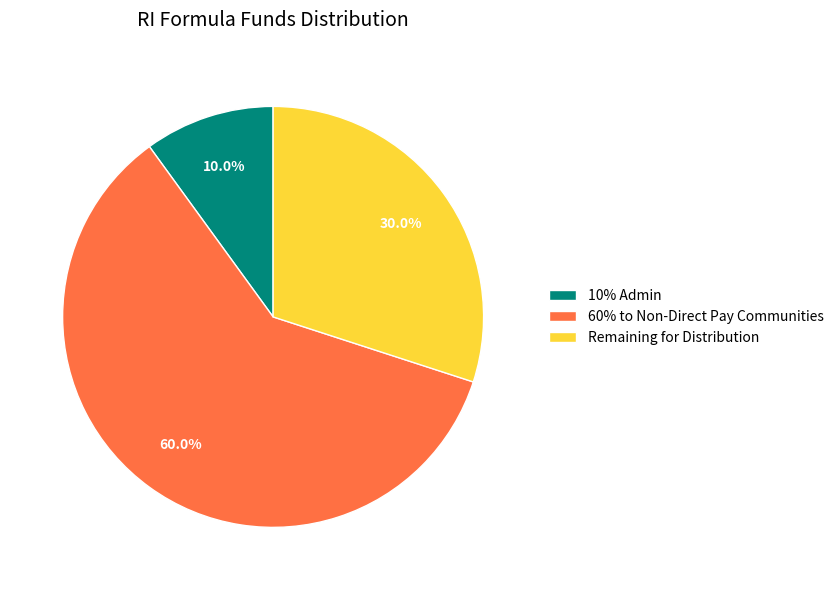

What is the total percentage of 60% to Non-Direct Pay Communities and Remaining for Distribution?

90.0%